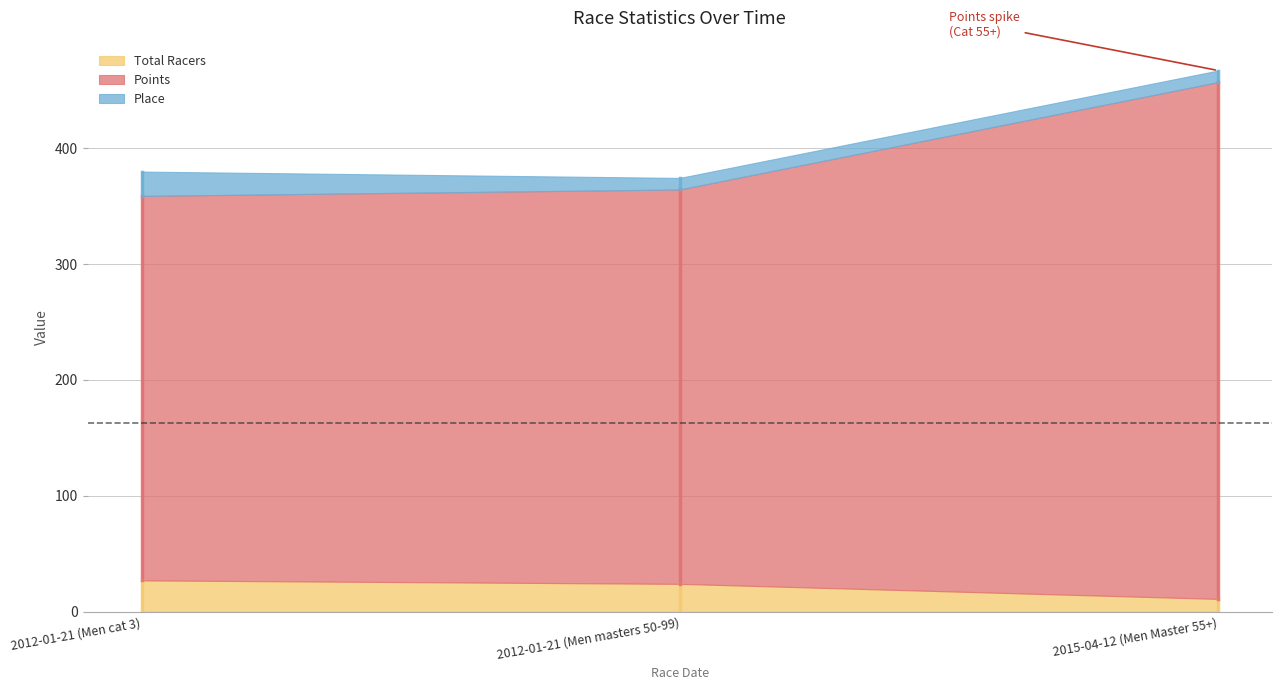

Which category has the lowest value across all series?

2012-01-21 (Men masters 50-99)